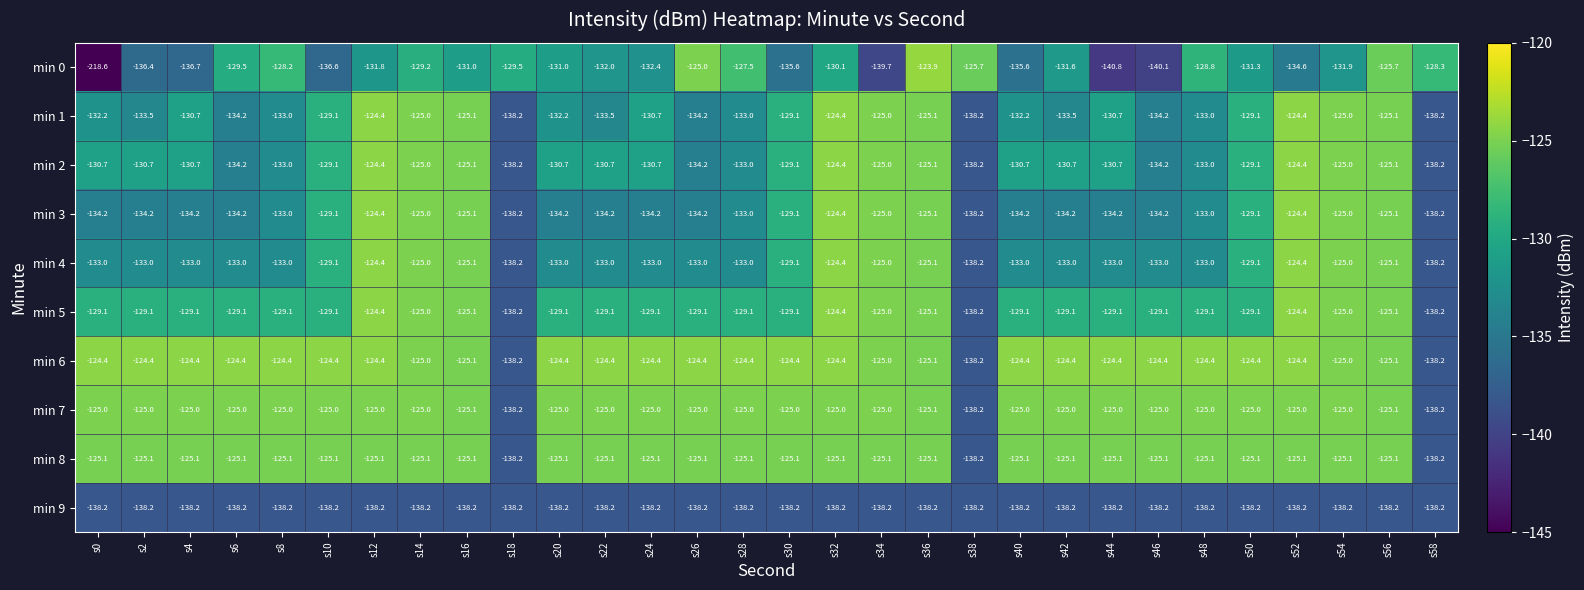

How many values in the min 4 series are below -133?

3